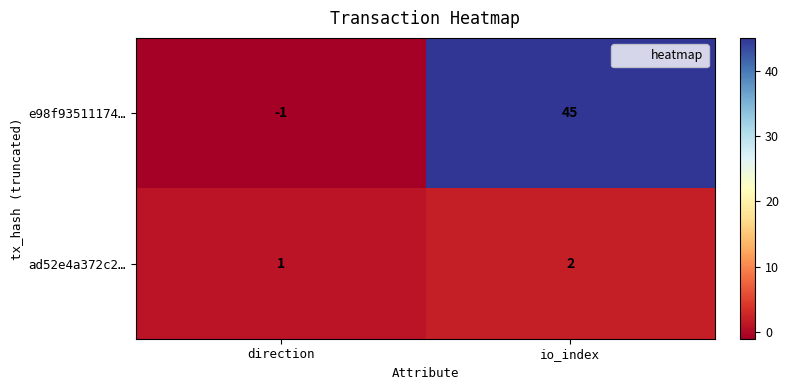

Reading right to left, list all the values displayed in this chart.

e98f93511174…: io_index=45	direction=-1
ad52e4a372c2…: io_index=2	direction=1